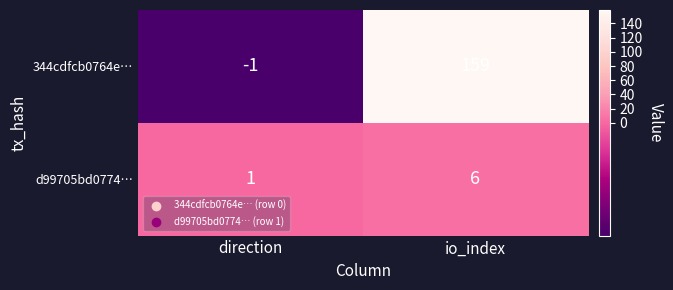

At which category is the sum across all series the highest?

io_index